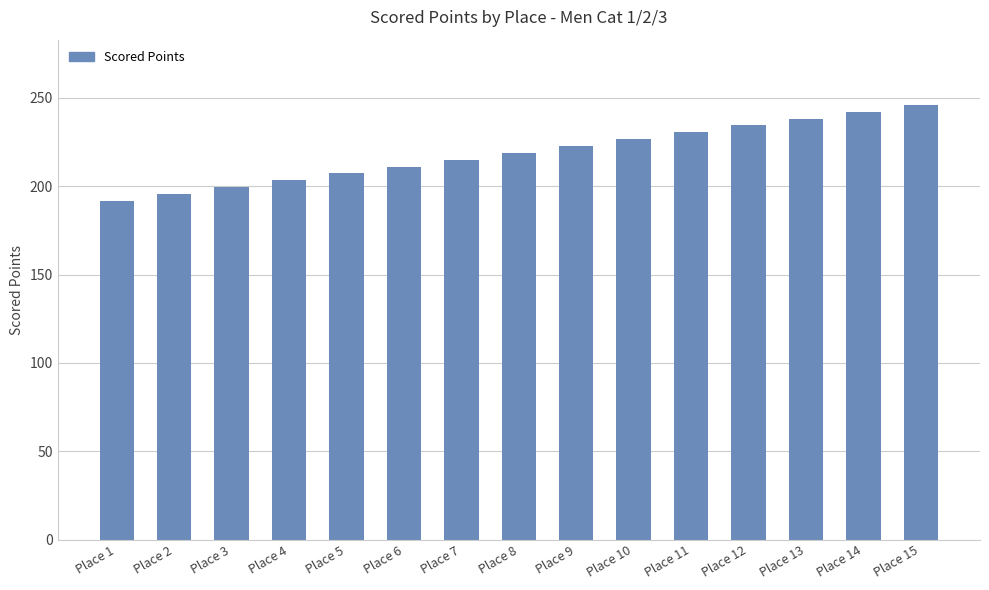

True or false: the data shows 43.7 at Place 2.

False